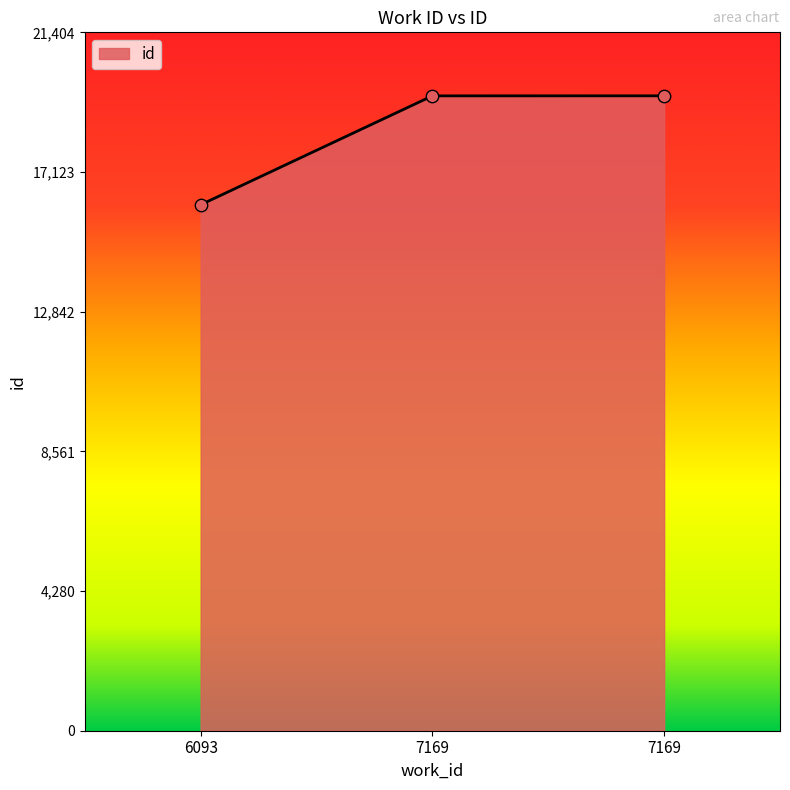

How many series are shown in this chart?

1